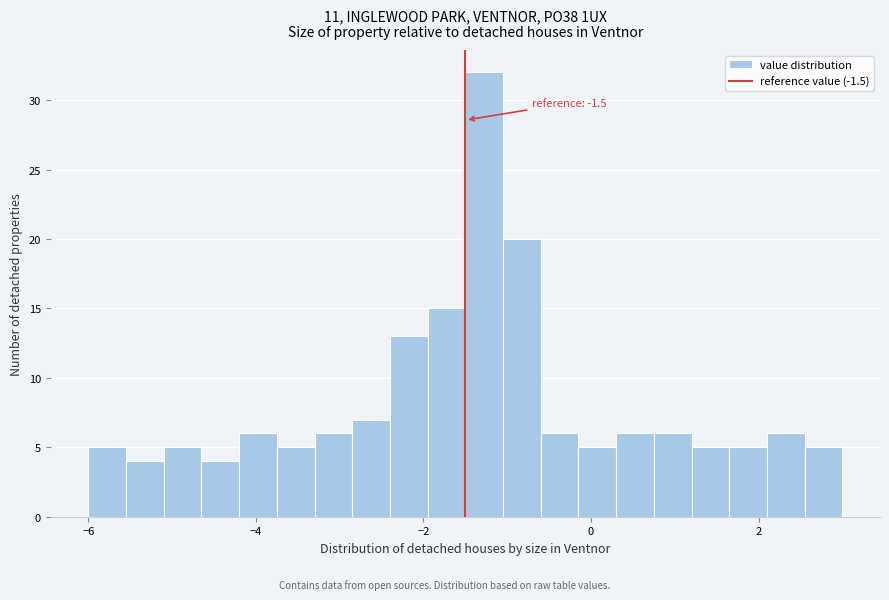

Around what value on the x-axis is the tallest bar? Give the approximate position of its centre, as read against the axis.

-1.2